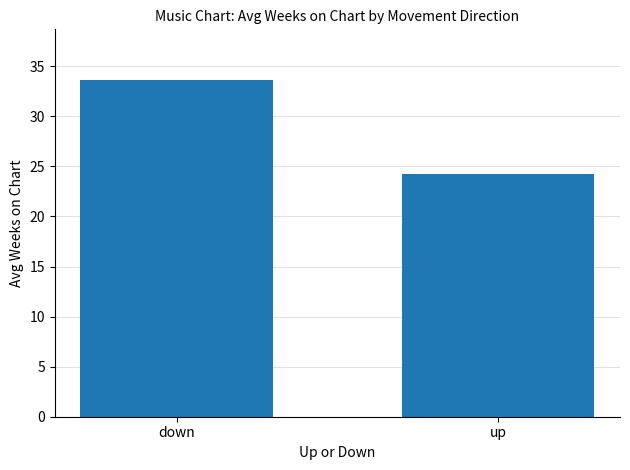

What value does the data have at up?

24.3